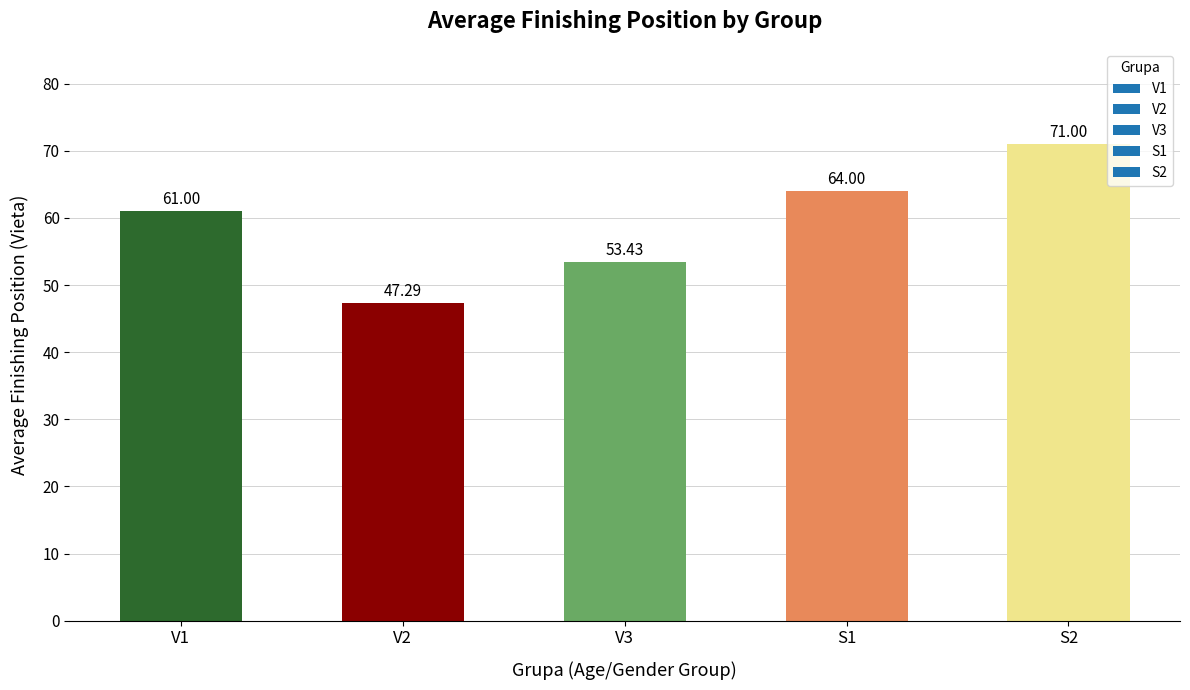

Are the bars grouped side by side (vs. stacked)?

No